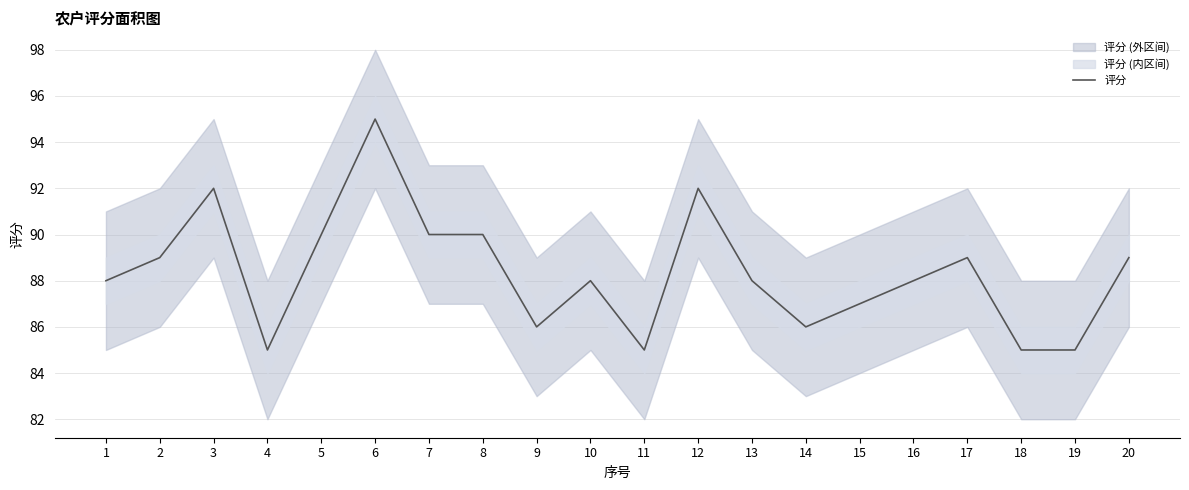

What is the change in value from 3 to 5?

-2